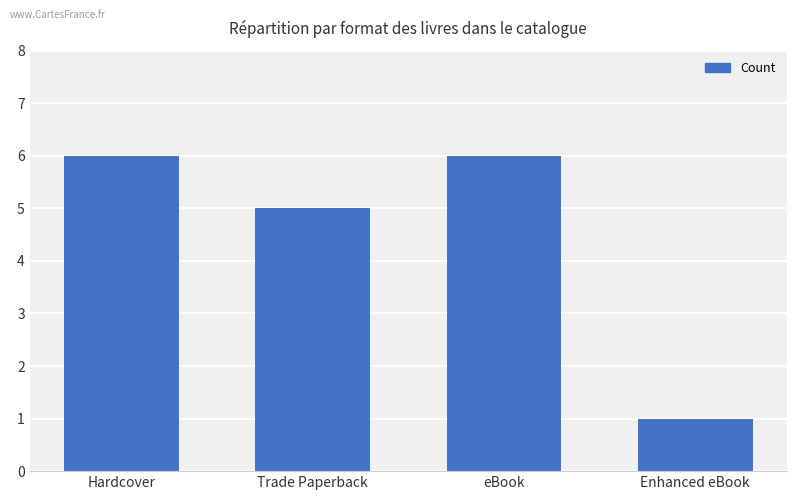

How many bars are there in total?

4